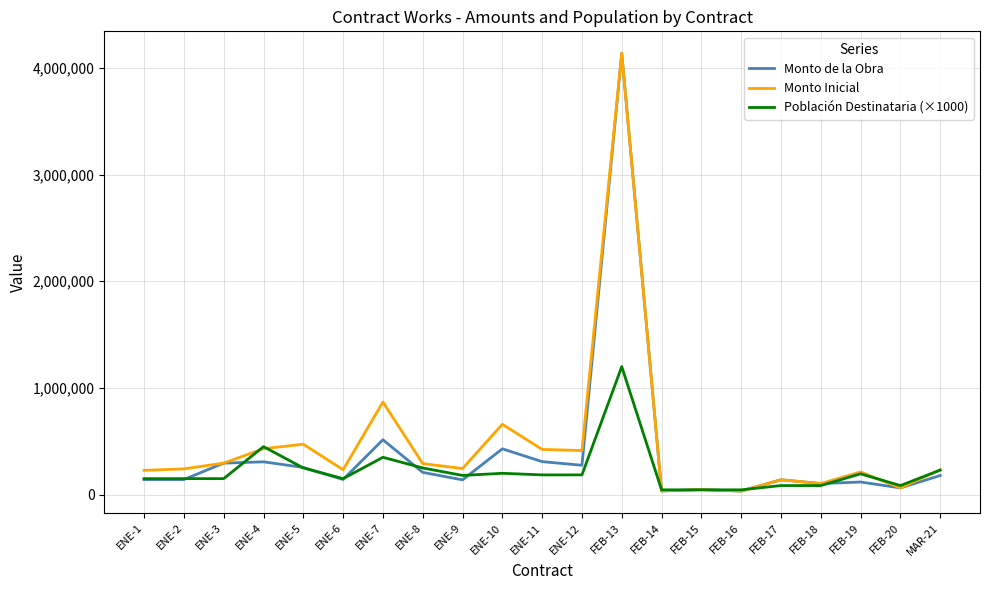

At which label is Monto Inicial closest to 2085465?

ENE-7